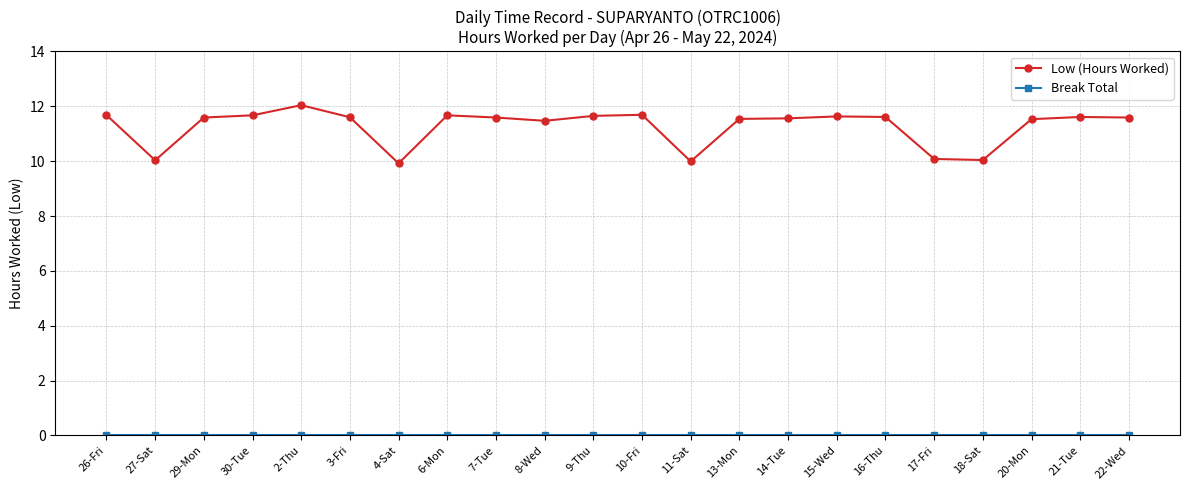

What is the approximate value of Low (Hours Worked) at 20-Mon?

11.5